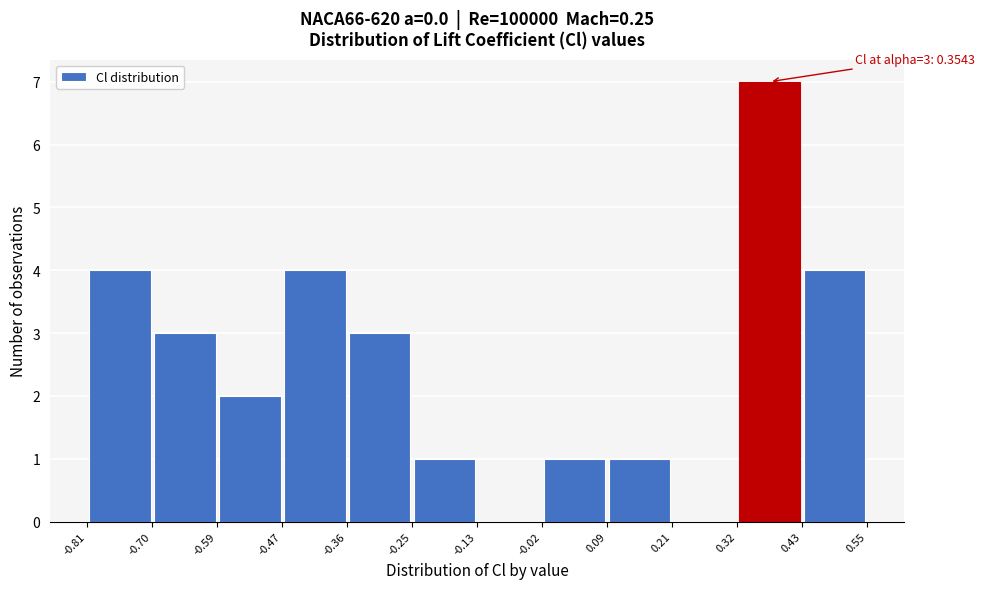

Which range on the x-axis has the tallest bar?

0.32 to 0.43